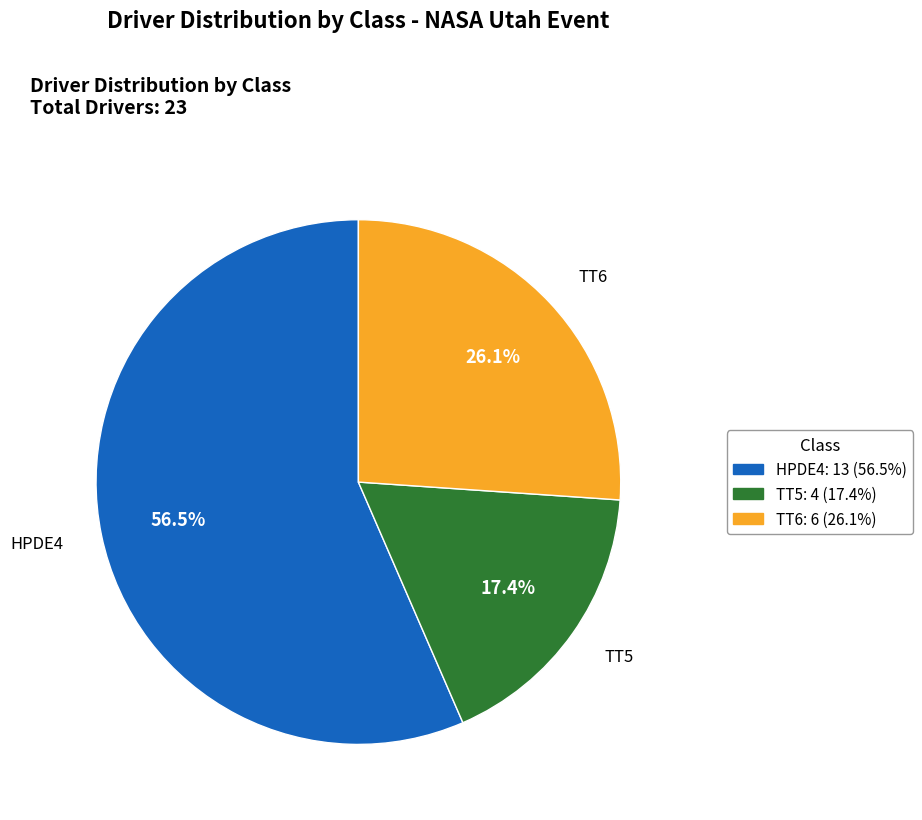

To the nearest percent, what is the difference between the largest and smallest slice percentages?

39%